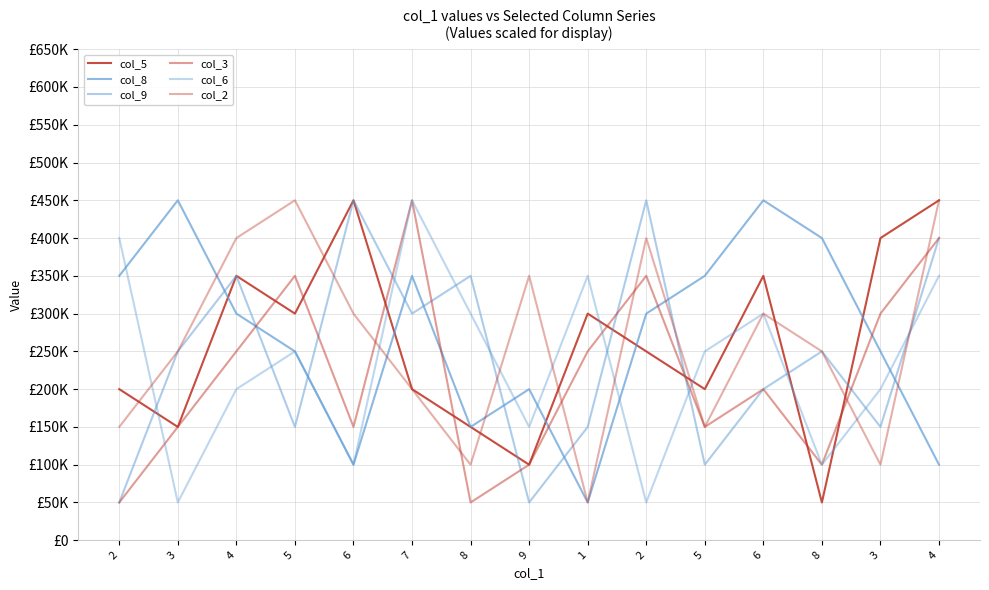

Where do col_9 and col_5 first cross each other?

2 and 3